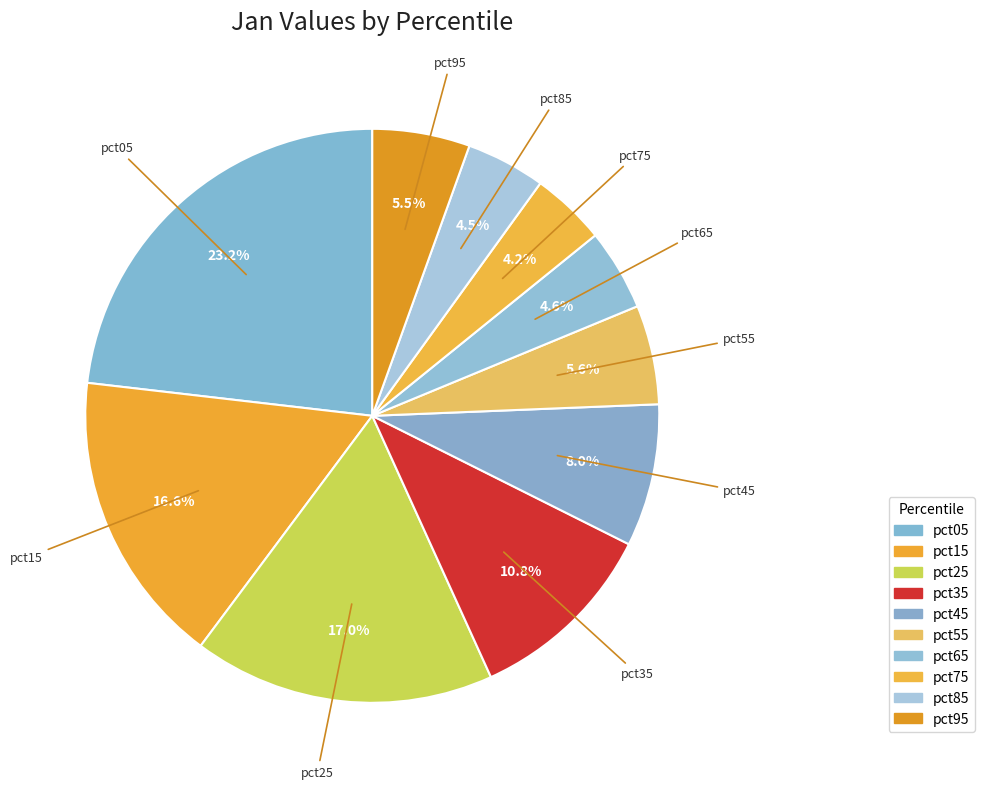

Rank the categories by value from lowest to highest.

pct75, pct85, pct65, pct95, pct55, pct45, pct35, pct15, pct25, pct05